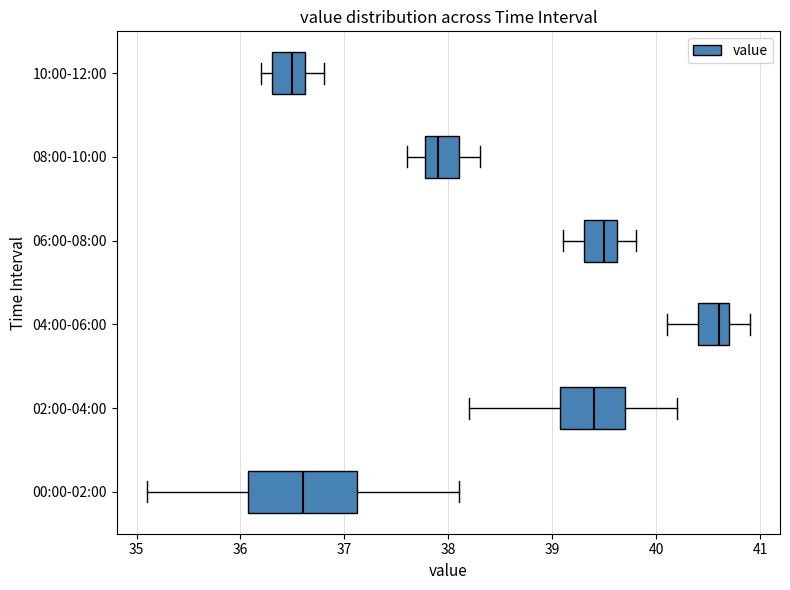

Reading bottom to top, read every box against the x-axis: the position of its median line, the range the box covers, and the ends of its whiskers. The values are not printed on the chart, so give them approximately, as read against the axis.

00:00-02:00: median 36.6, box 36.1 to 37.1, whiskers 35.1 to 38.1
02:00-04:00: median 39.4, box 39.1 to 39.7, whiskers 38.2 to 40.2
04:00-06:00: median 40.6, box 40.4 to 40.7, whiskers 40.1 to 40.9
06:00-08:00: median 39.5, box 39.3 to 39.6, whiskers 39.1 to 39.8
08:00-10:00: median 37.9, box 37.8 to 38.1, whiskers 37.6 to 38.3
10:00-12:00: median 36.5, box 36.3 to 36.6, whiskers 36.2 to 36.8